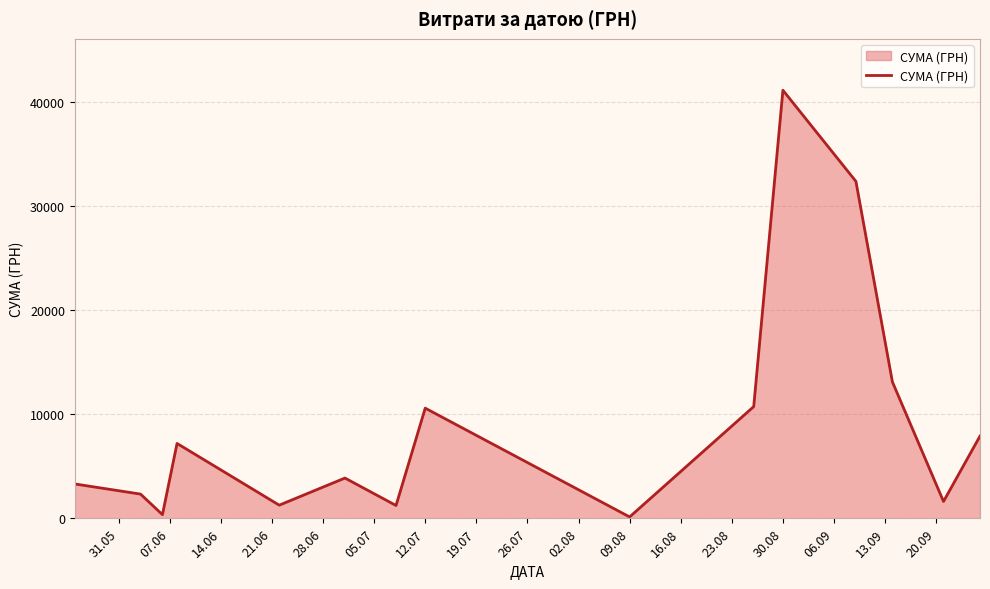

How many distinct data groups are displayed?

1